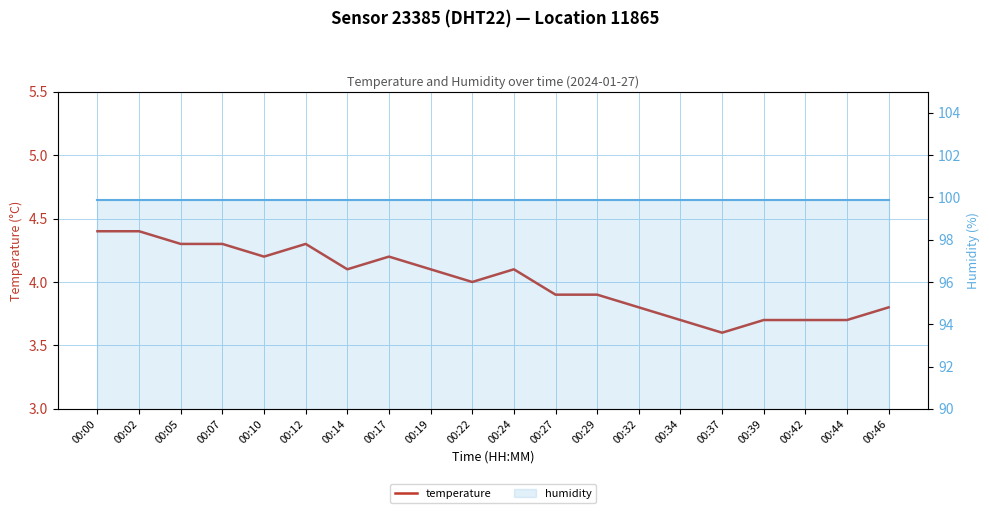

Which category has the highest value in the temperature series?

00:00